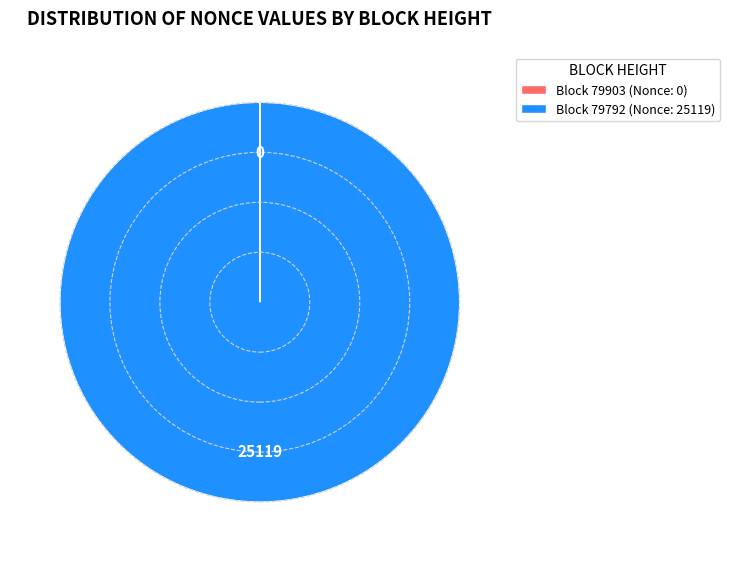

Does Block 79792 (Nonce: 25119) account for over 50% of the chart?

Yes